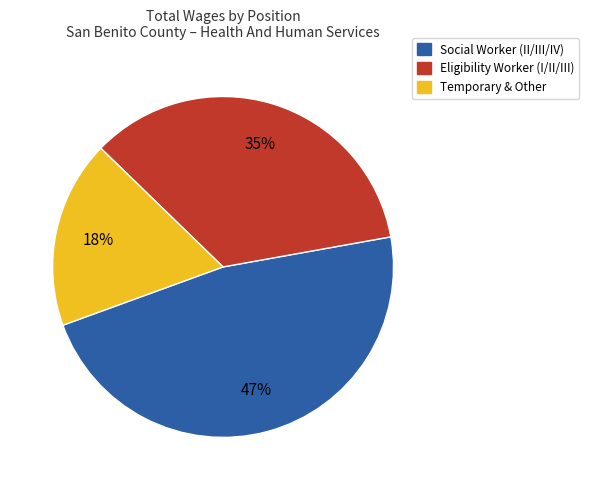

What is the smallest slice in the pie chart?

Temporary & Other